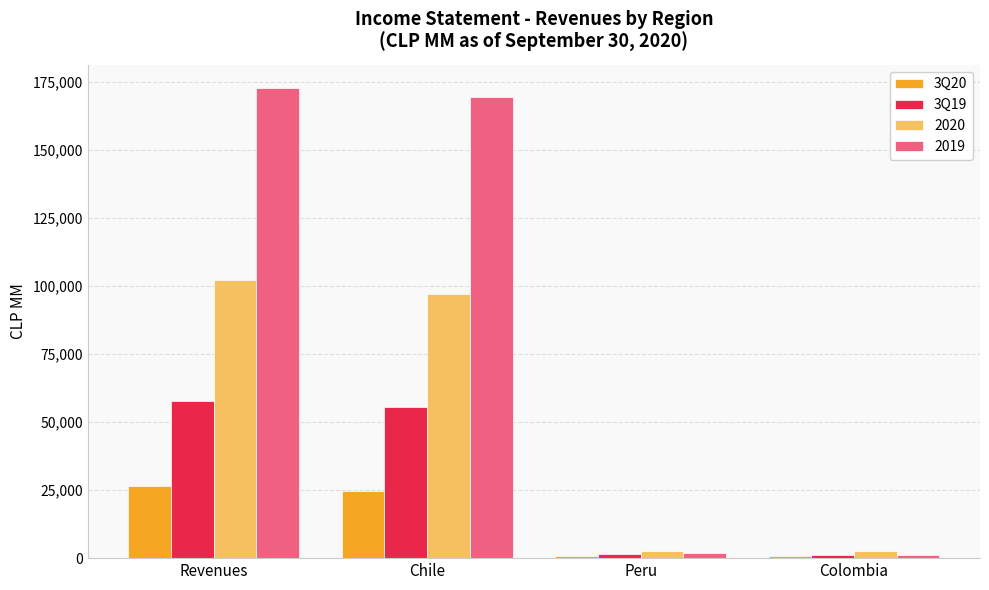

What is the difference between the highest and lowest values at Peru?

1941.8